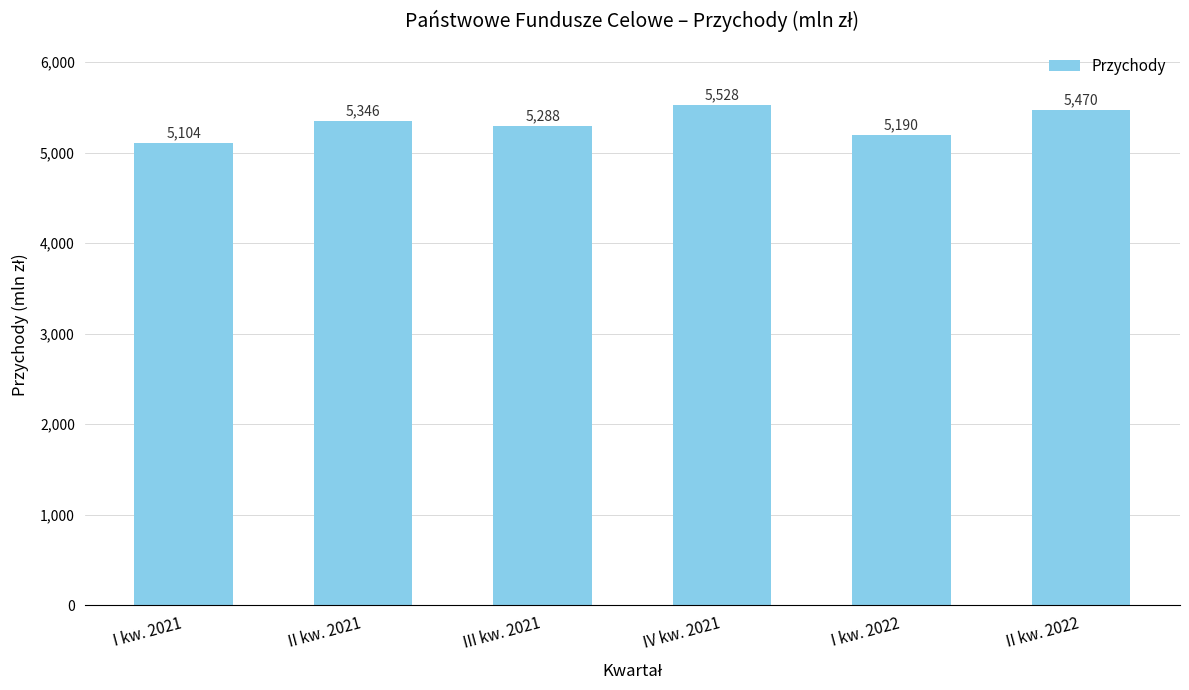

What position from the left is II kw. 2021?

2